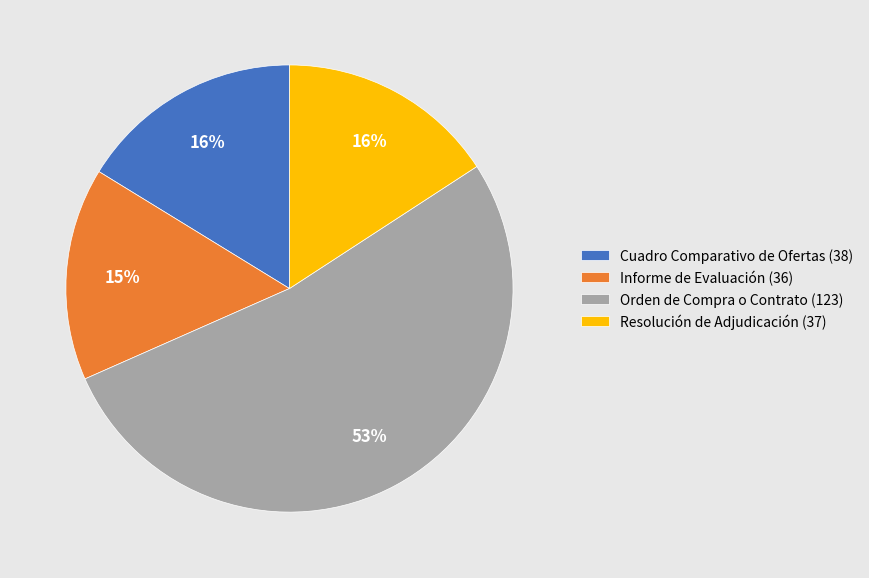

To the nearest percent, what is the combined percentage of Cuadro Comparativo de Ofertas and Orden de Compra o Contrato?

69%